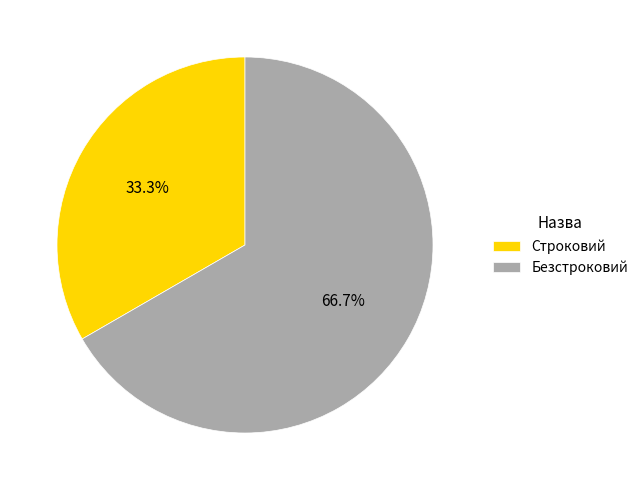

The Строковий slice represents 33% of the pie. True or false?

True